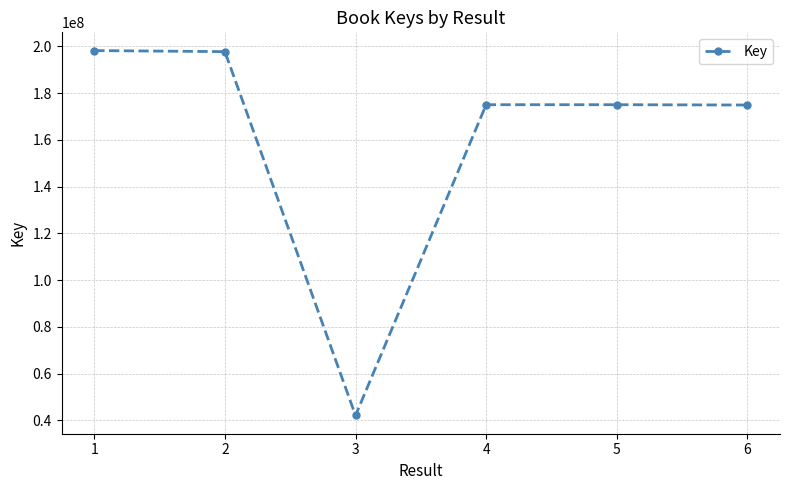

How many lines are shown in the chart?

1